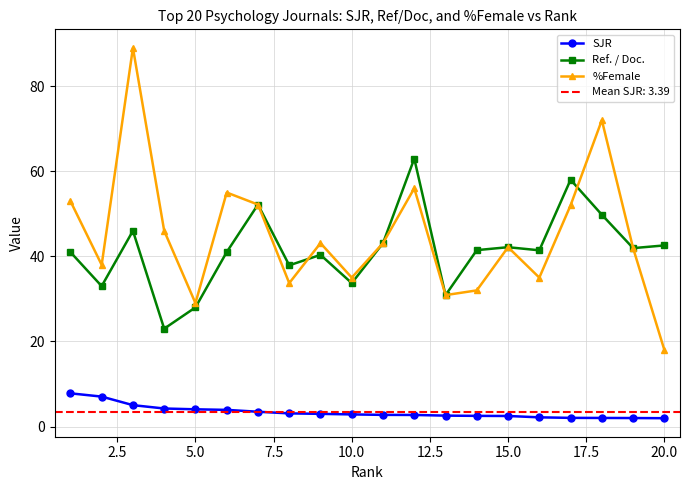

What is the minimum value for %Female?

18.0